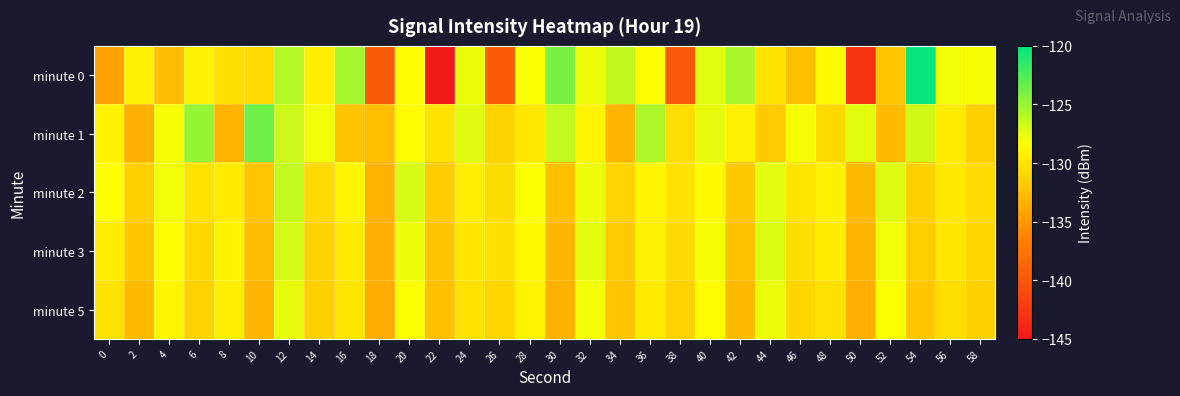

Between 56 and 52, which is larger?

56